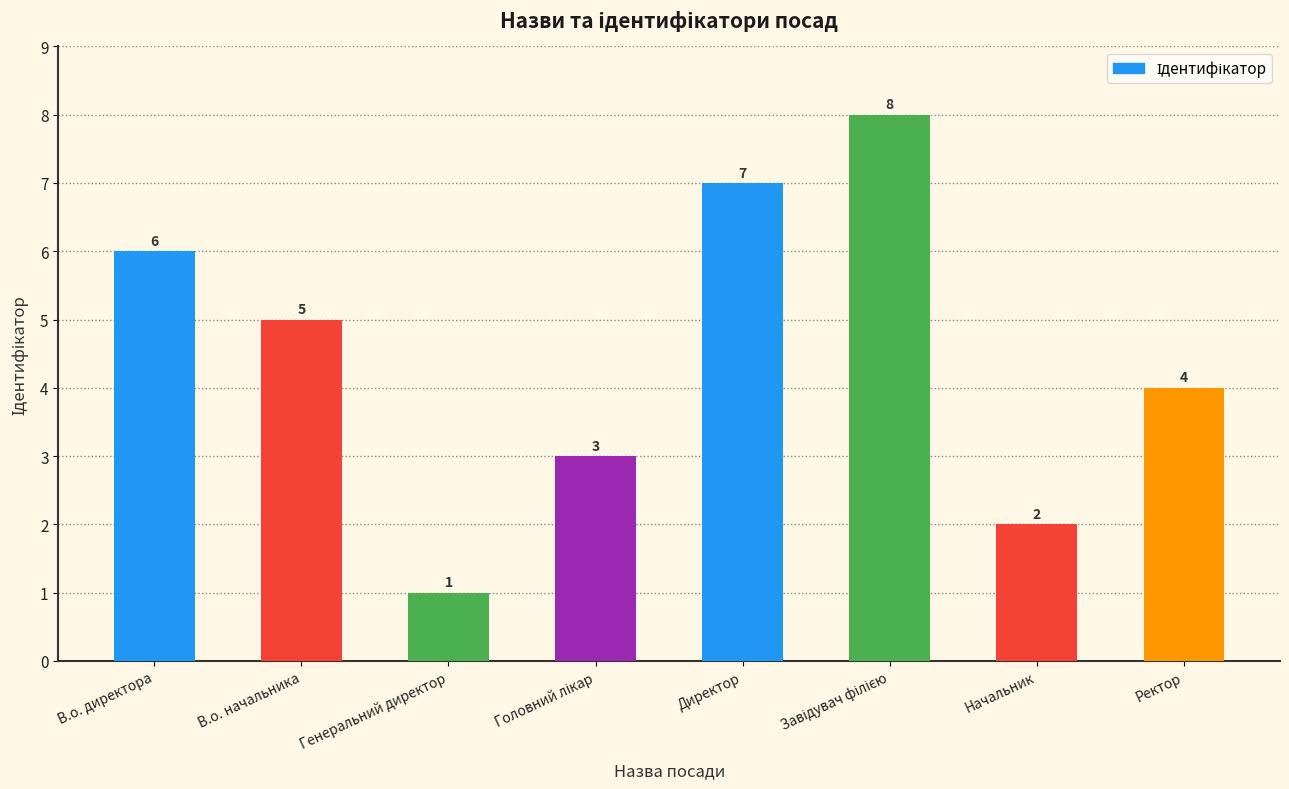

Between Начальник and В.о. директора, which is larger?

В.о. директора